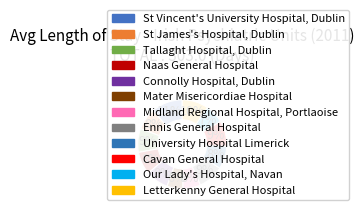

How many segments does this pie chart have?

12